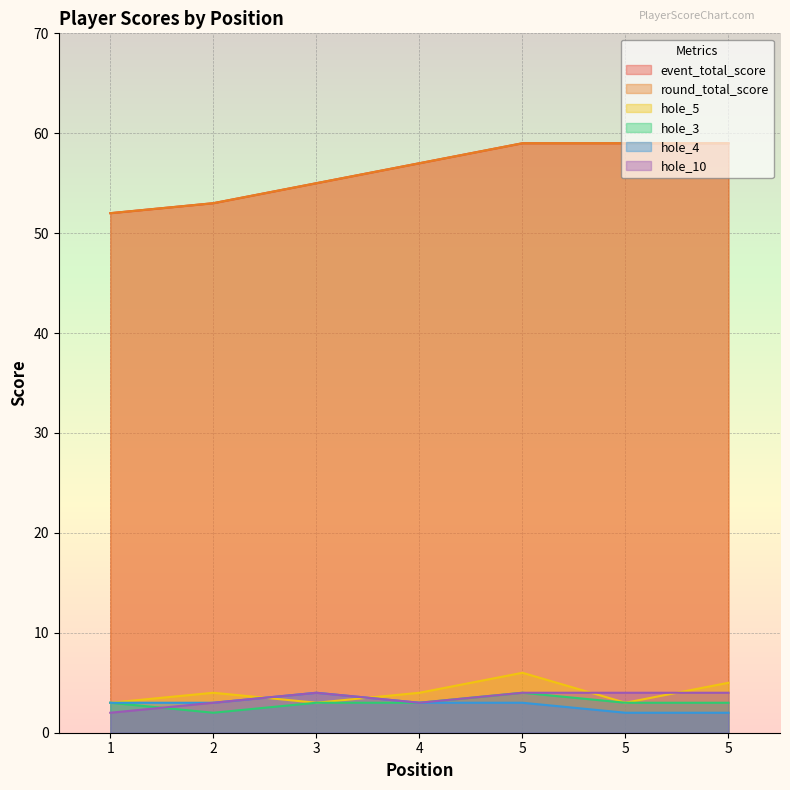

Reading left to right, transcribe all the data shown in this chart.

event_total_score: 52	53	55	57	59	59	59
round_total_score: 52	53	55	57	59	59	59
hole_5: 3	4	3	4	6	3	5
hole_3: 3	2	3	3	4	3	3
hole_4: 3	3	4	3	3	2	2
hole_10: 2	3	4	3	4	4	4